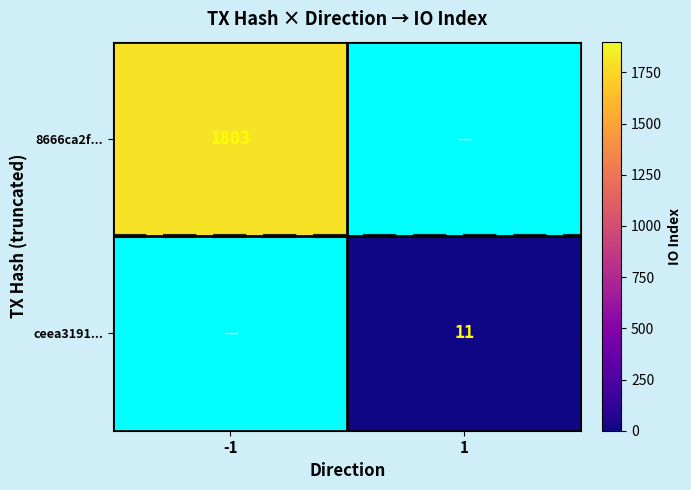

Which category has the lowest value across all series?

1